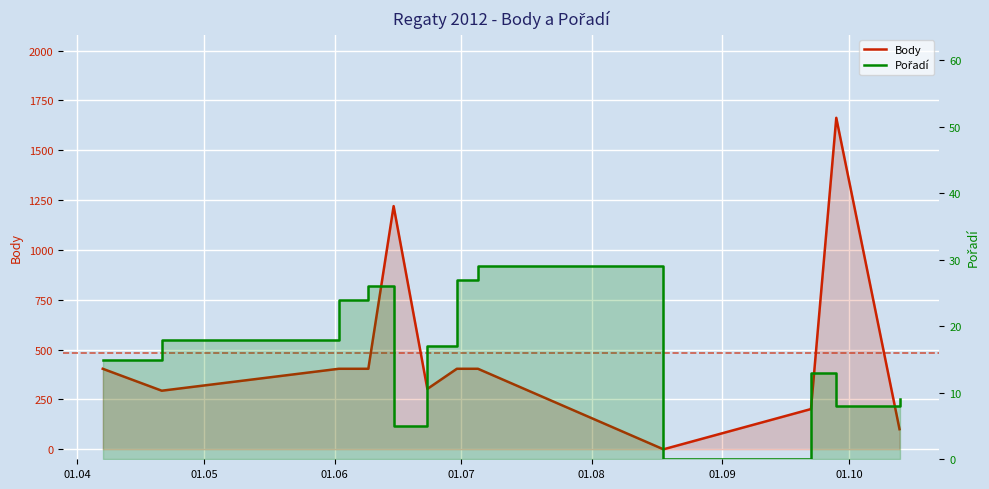

How many lines are shown in the chart?

2